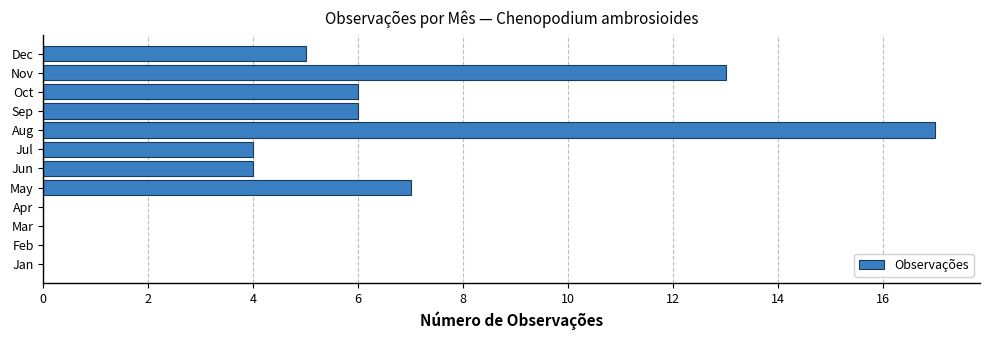

Count the number of data series in this chart.

1